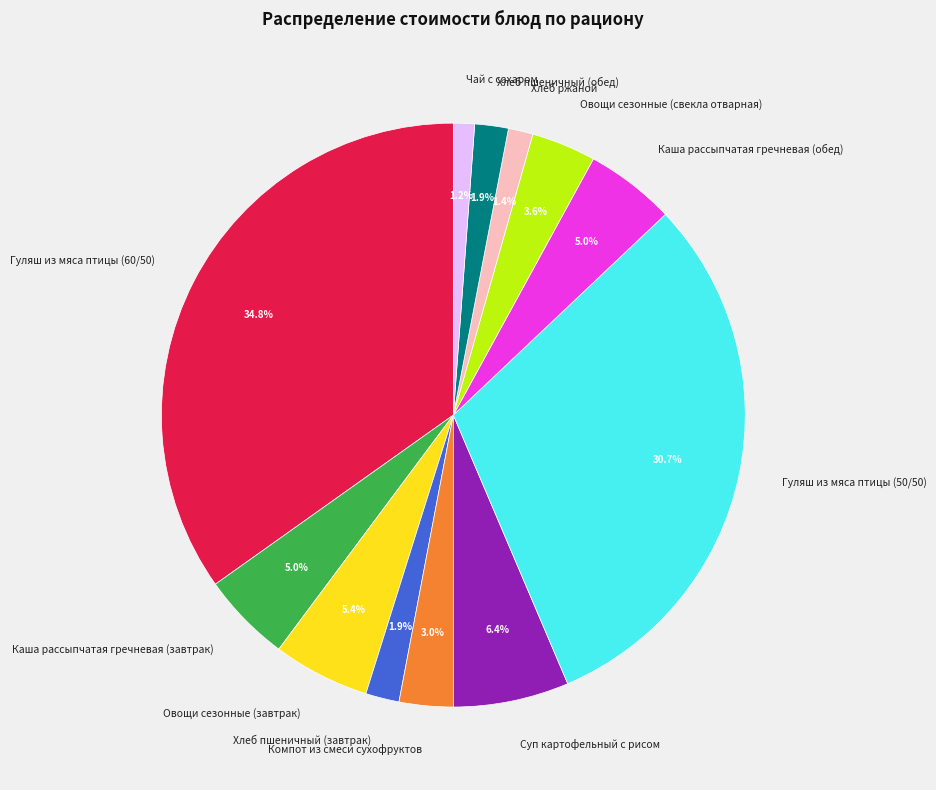

Which has a higher value, Овощи сезонные (свекла отварная) or Каша рассыпчатая гречневая (обед)?

Каша рассыпчатая гречневая (обед)